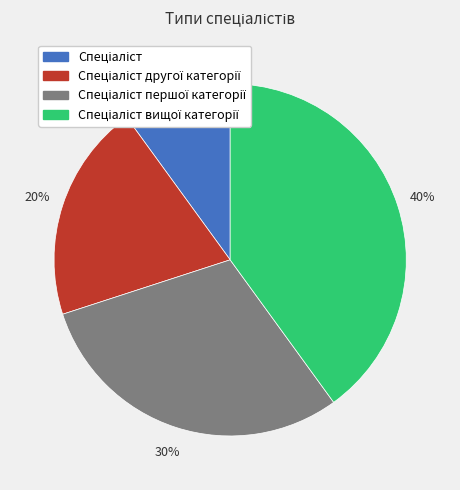

Does any single category account for the majority?

No